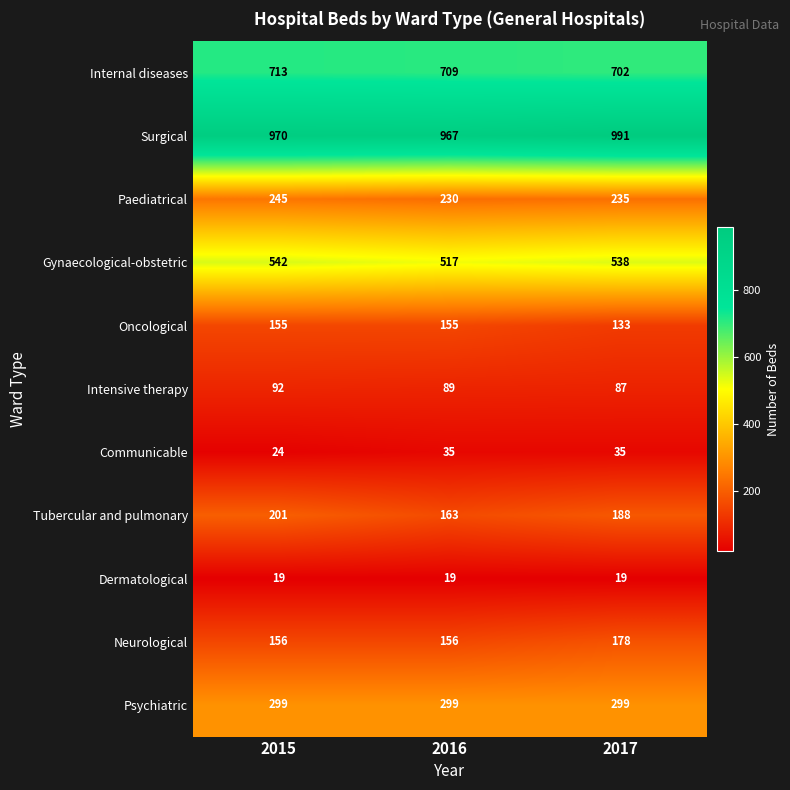

What is the total value across all series at 2016?

3339